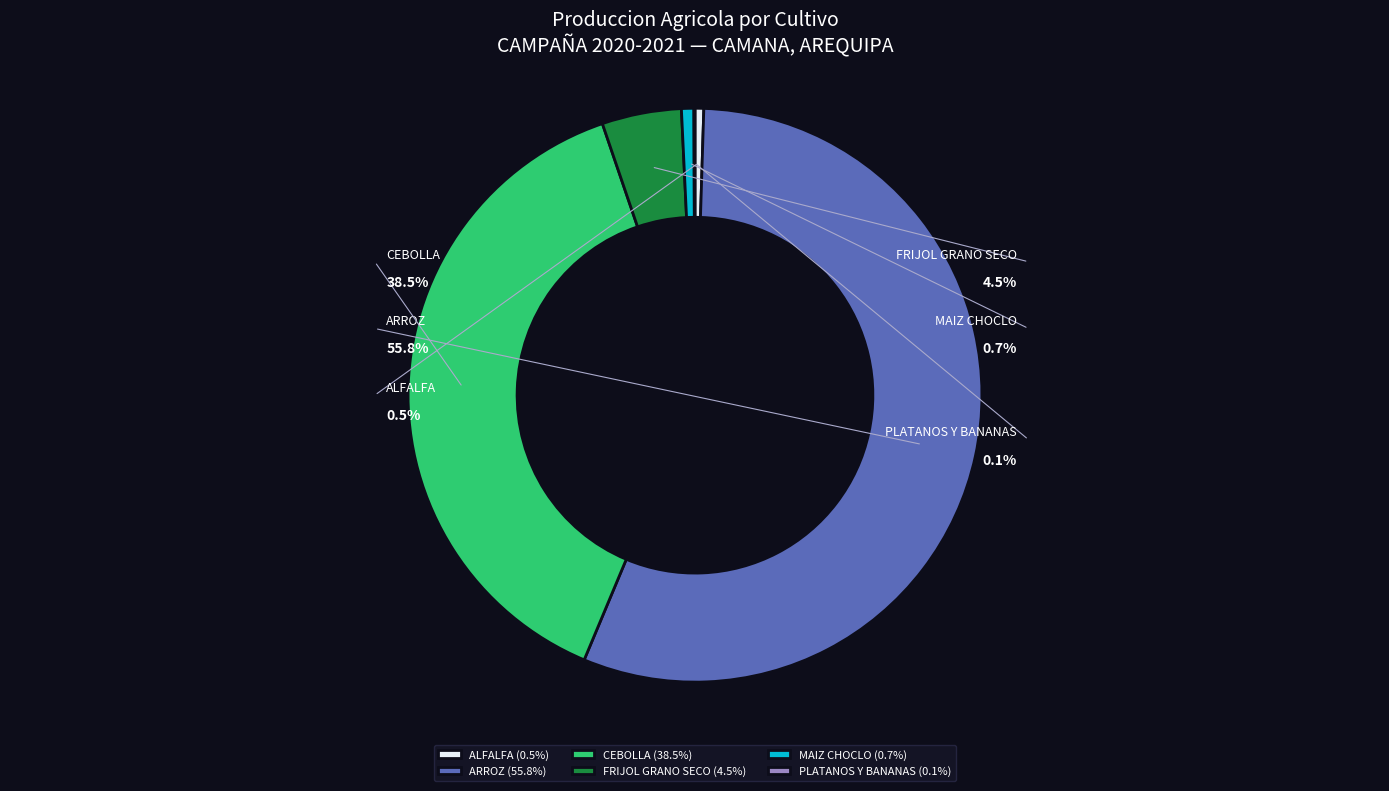

To the nearest percent, what is the average slice percentage?

17%